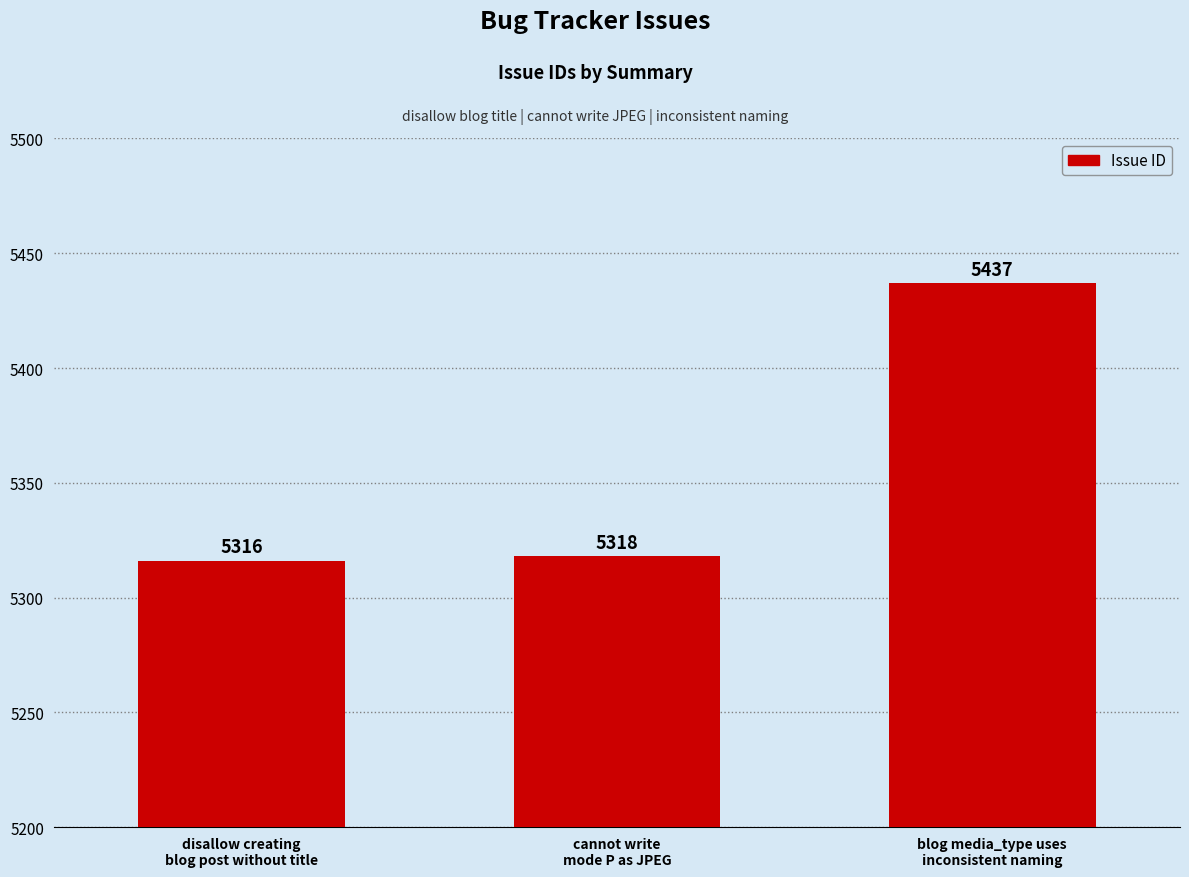

At which label is the value closest to 5376?

cannot write
mode P as JPEG